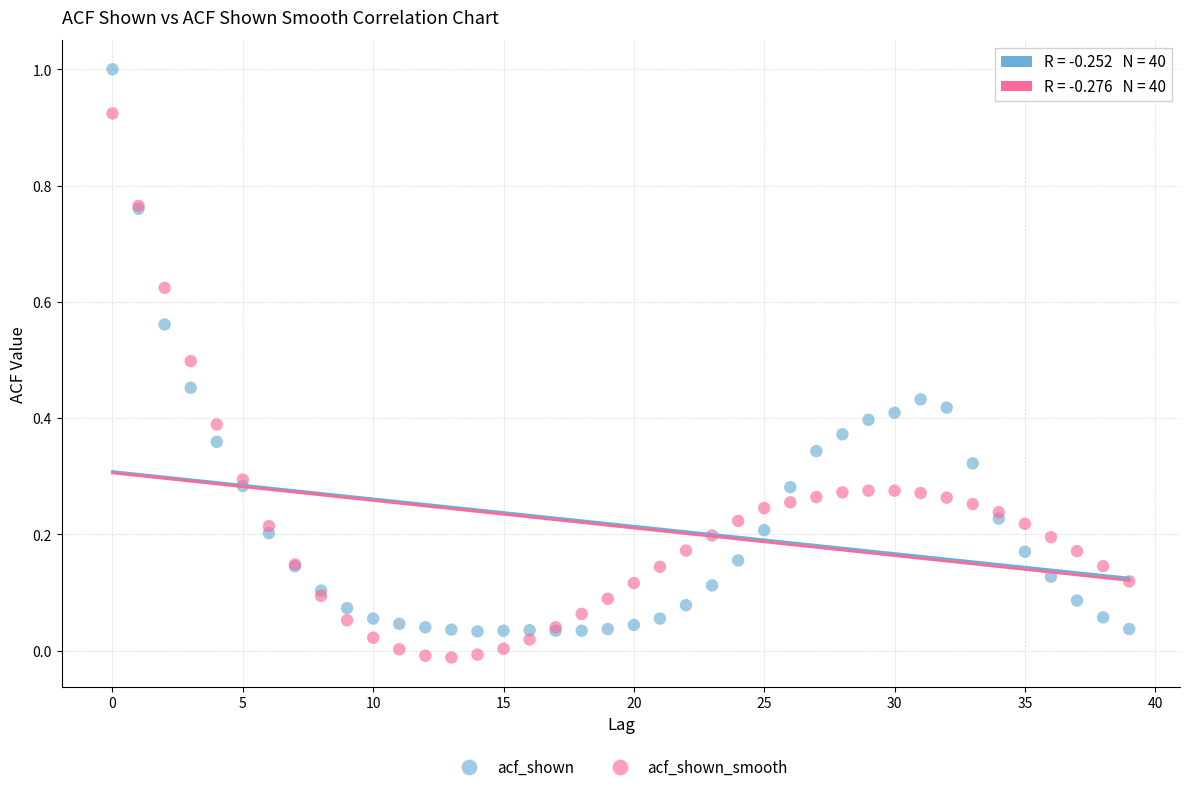

Which series has the widest spread of Y values?

acf_shown